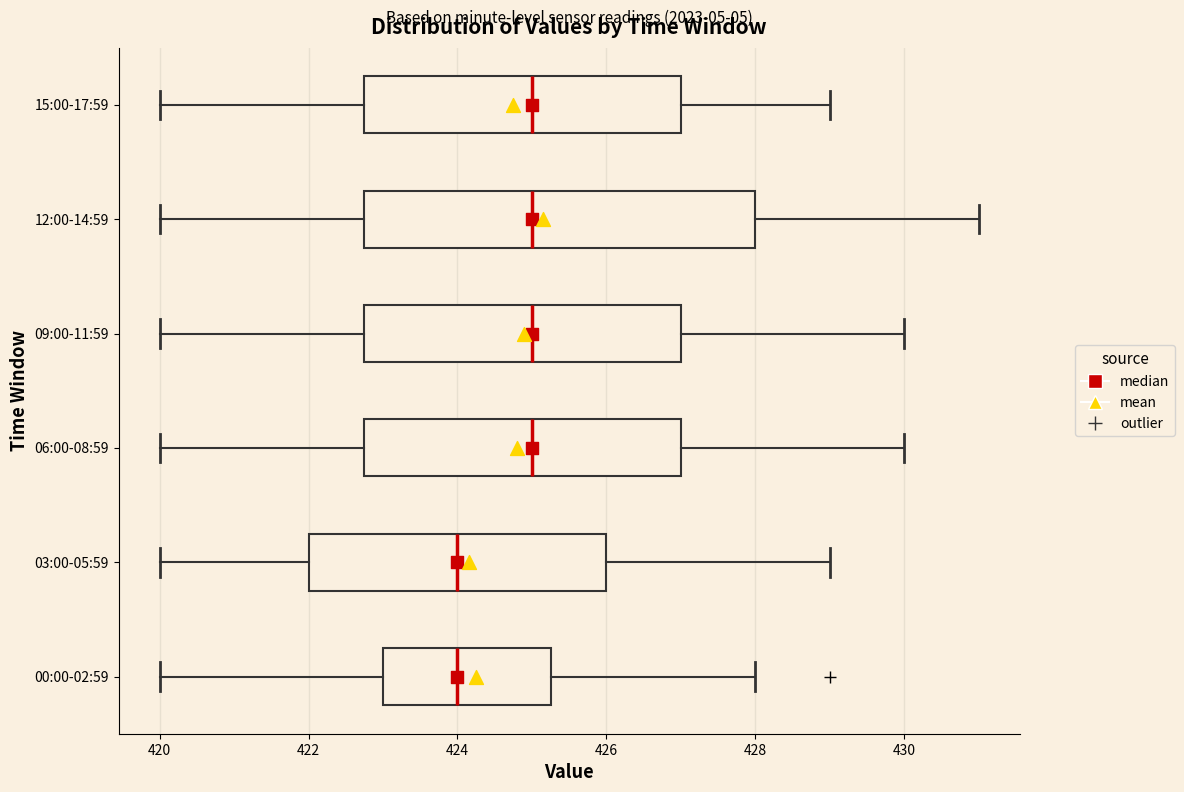

Comparing the boxes themselves (not the whiskers), which one is the widest?

12:00-14:59